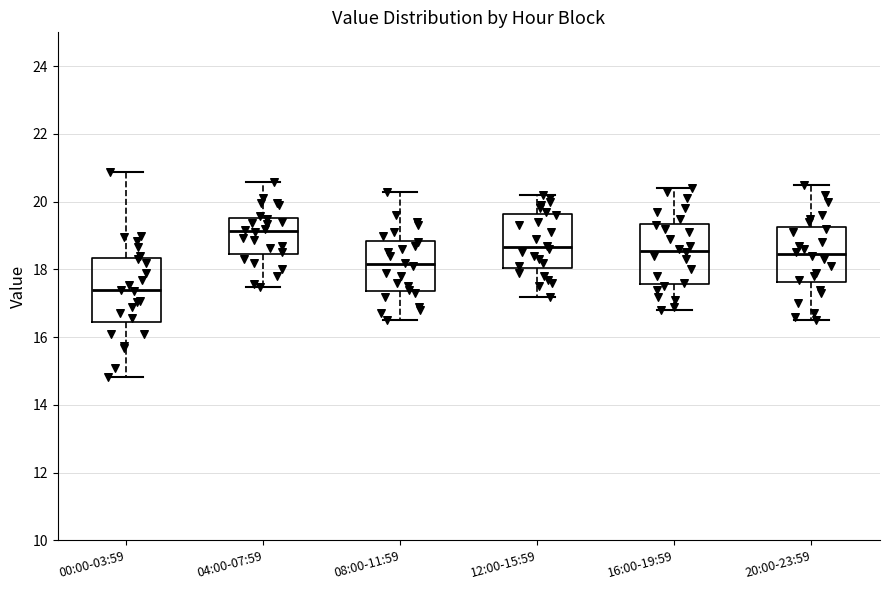

Where does the upper whisker of the box for 20:00-23:59 end on the y-axis? The values are not printed on the chart, so give them approximately, as read against the axis.

20.6